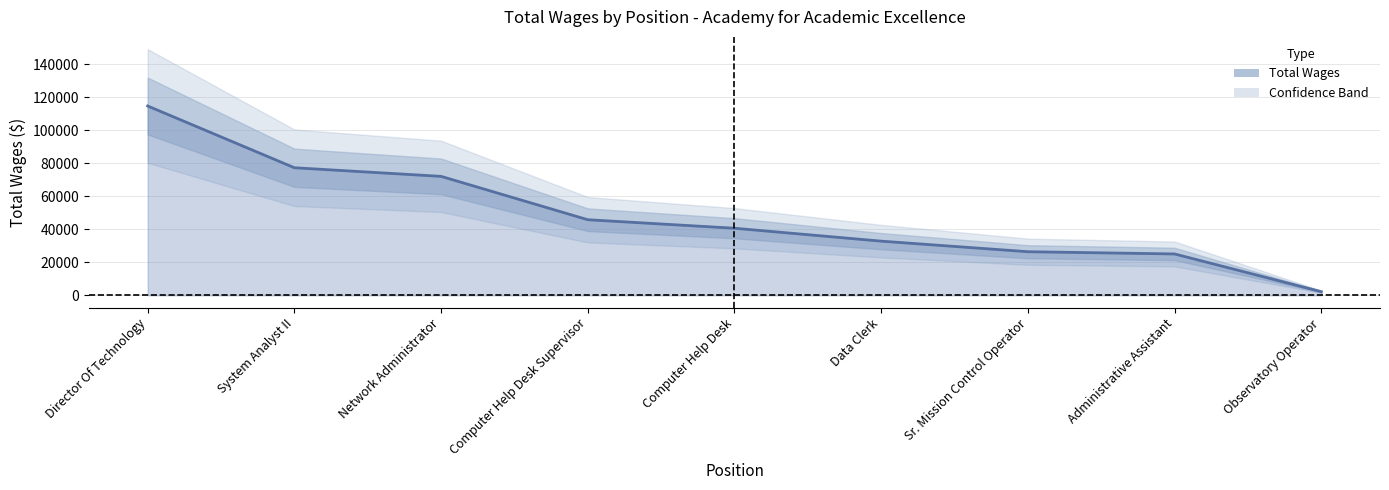

At which label is the value closest to 58438?

Computer Help Desk Supervisor